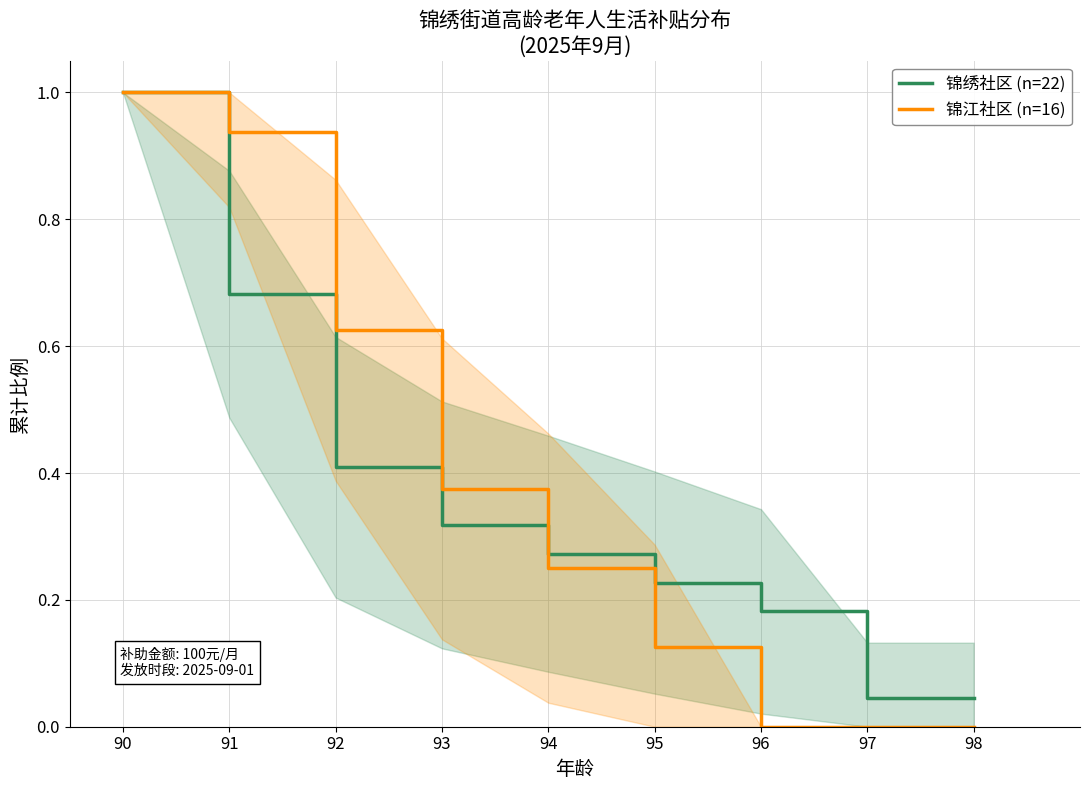

Reading right to left, list all the values displayed in this chart.

锦绣社区 (n=22): 0.0	0.0	0.2	0.2	0.3	0.3	0.4	0.7	1.0
锦江社区 (n=16): 0.0	0.0	0.0	0.1	0.2	0.4	0.6	0.9	1.0